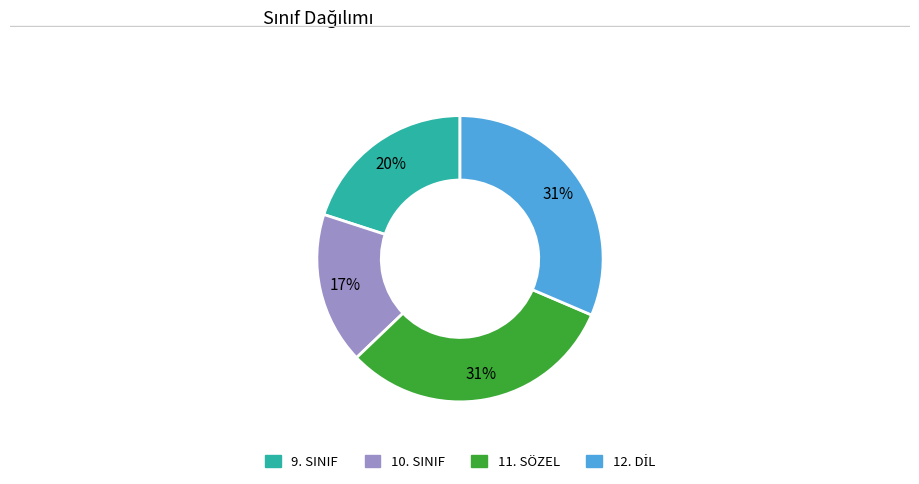

How many slices are in this pie chart?

4